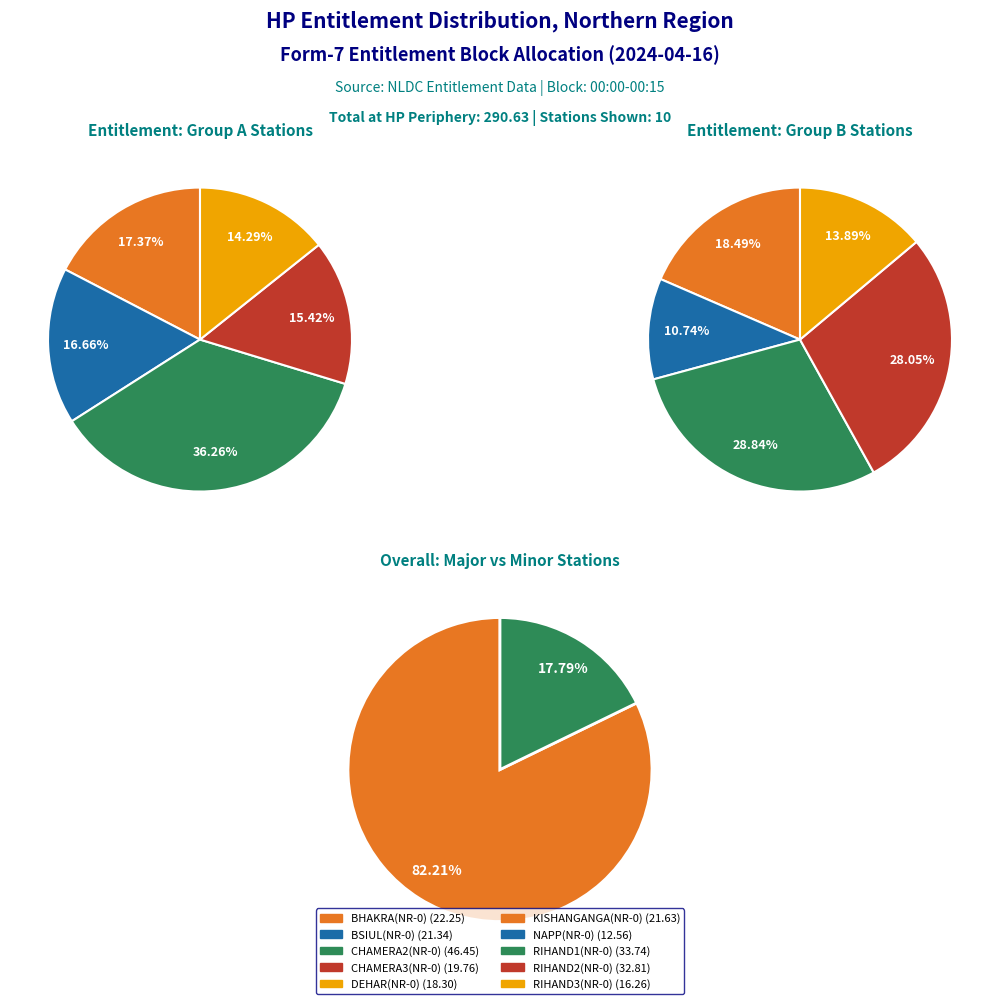

Combined, what portion of the pie is BHAKRA(NR-0) and RIHAND3(NR-0)?

15.7%